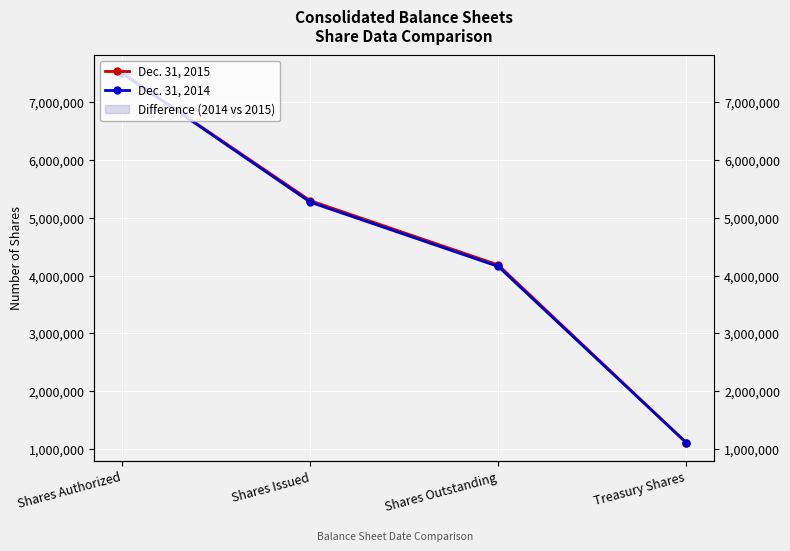

What is the greatest value displayed?

7500000